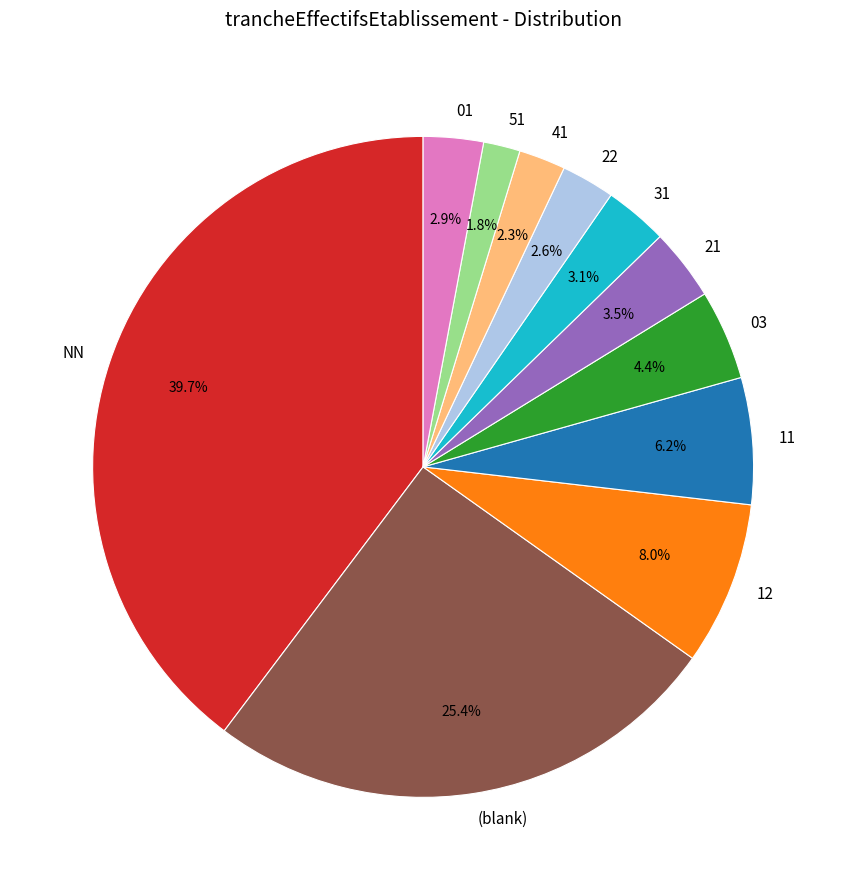

To the nearest percent, what portion does 01 represent?

3%